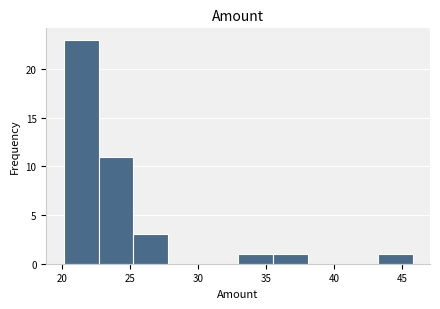

Reading left to right, transcribe this chart: for each bar, give the range it covers on the x-axis and its height. Neither the bar edges nor the heights are printed on the chart, so give them approximately, as read against the axes.

20.0 to 22.5: 23
22.5 to 25.0: 11
25.0 to 28.0: 3
28.0 to 30.5: 0
30.5 to 33.0: 0
33.0 to 35.5: 1
35.5 to 38.0: 1
38.0 to 40.5: 0
40.5 to 43.0: 0
43.0 to 46.0: 1